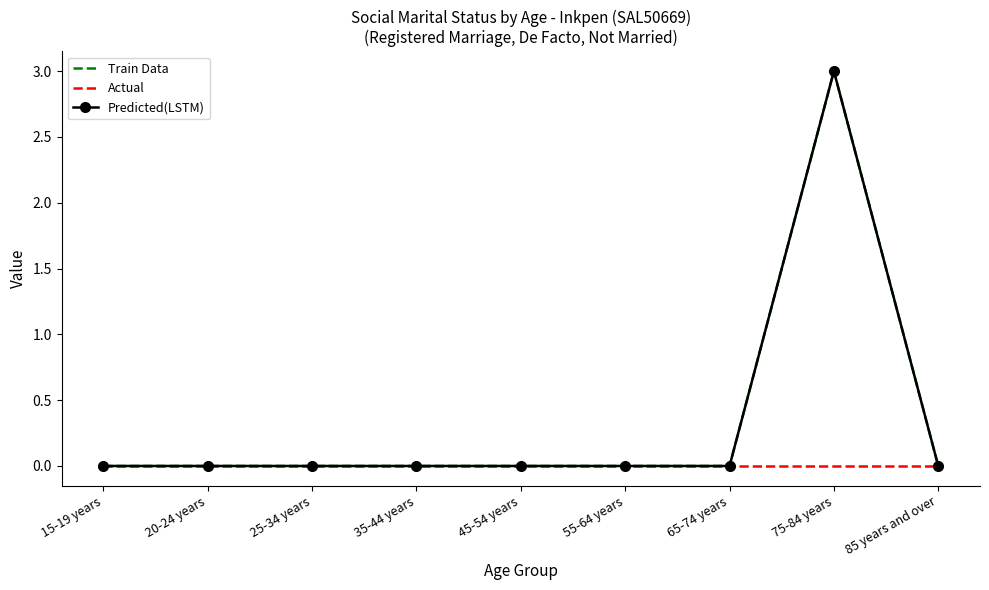

True or false: Predicted(LSTM) has a value of 1 at 75-84 years.

False